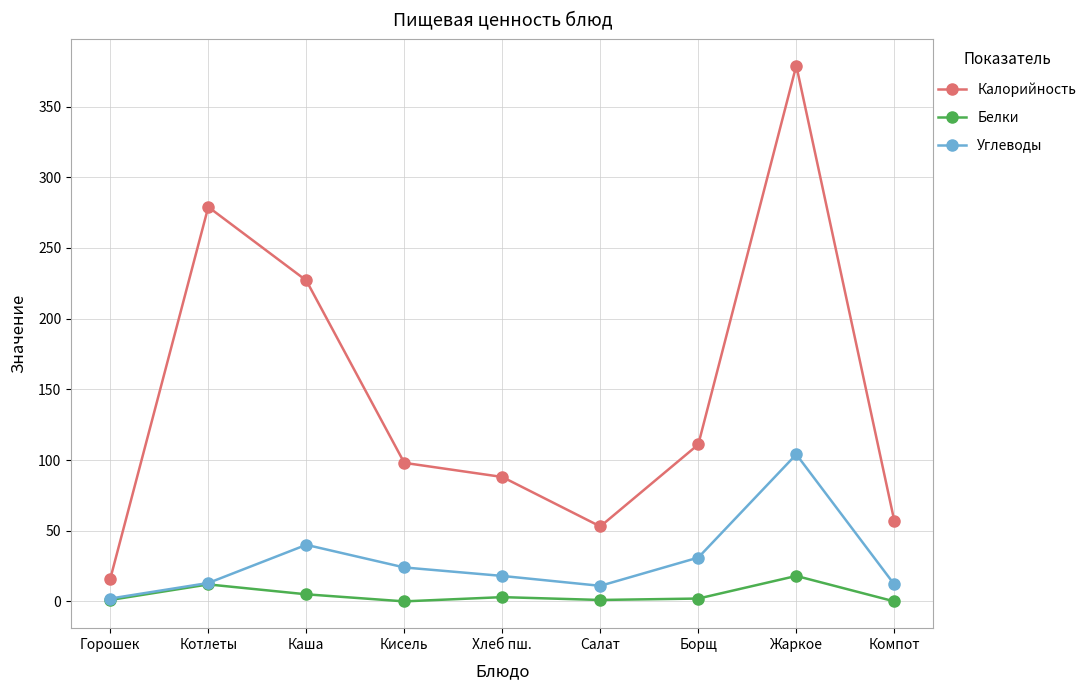

At which label is Калорийность closest to 197?

Каша